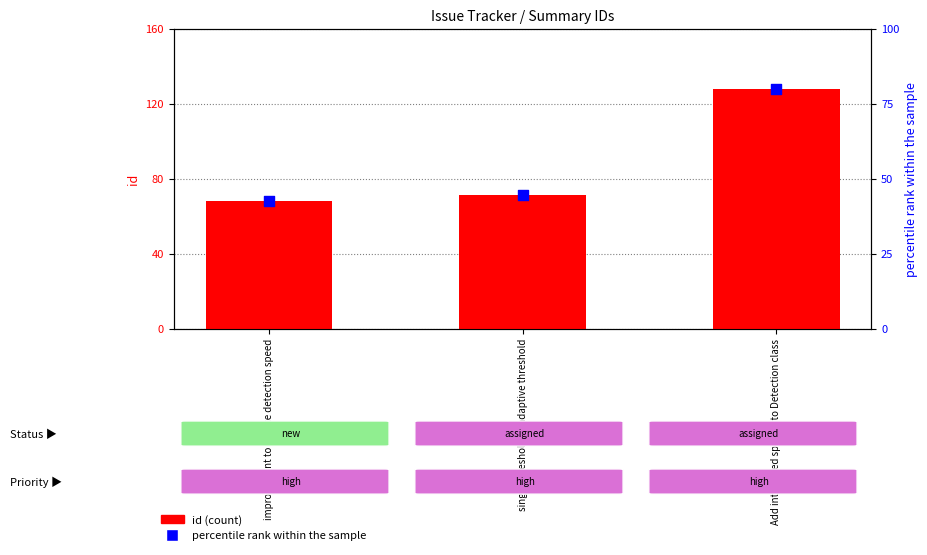

At which category is the sum across all series the highest?

Add integrated spectra to Detection class